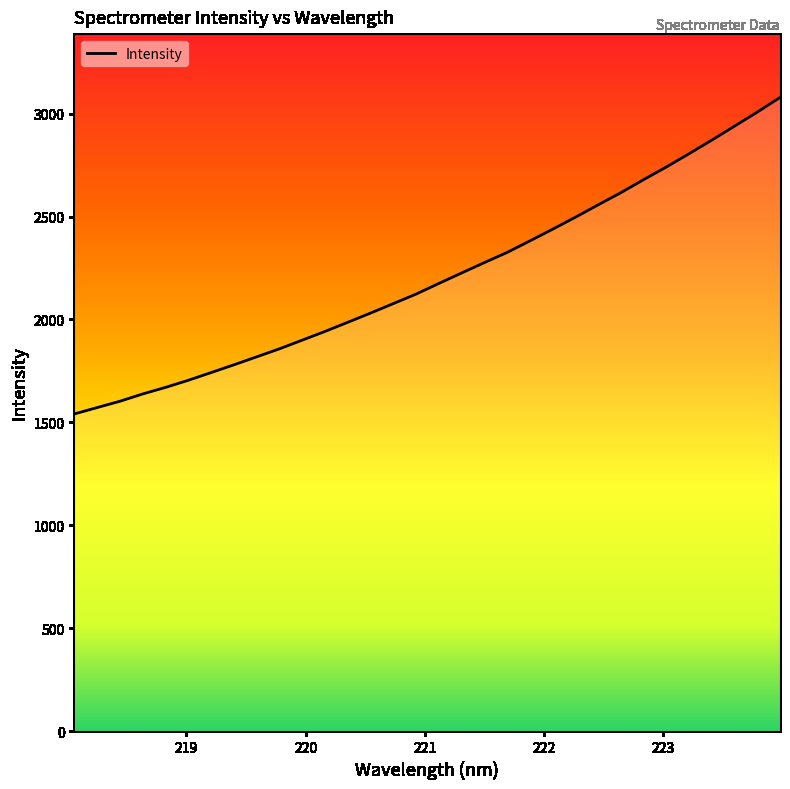

What is the greatest value displayed?

3078.9